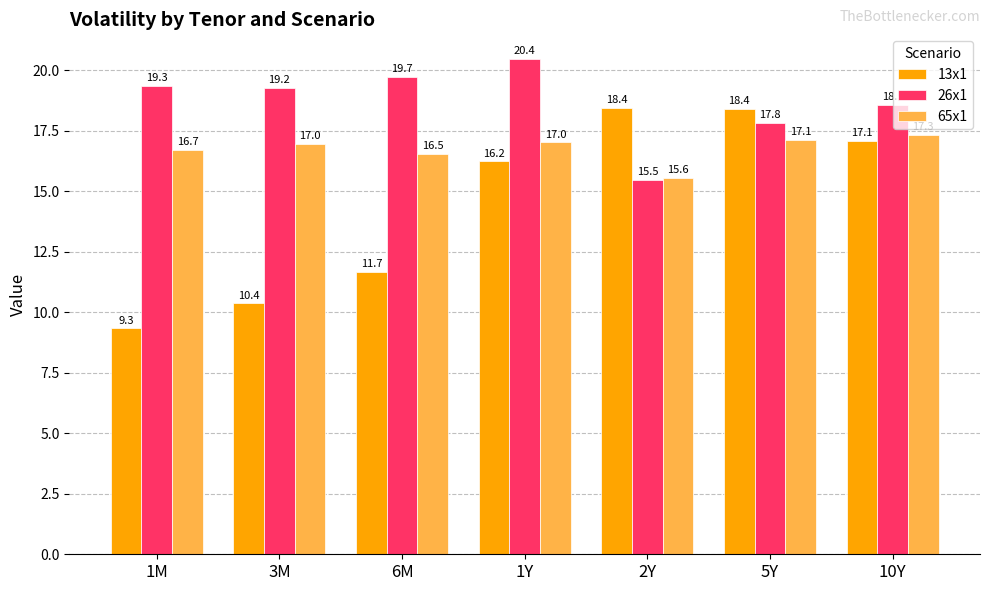

Does the chart contain stacked bars?

No